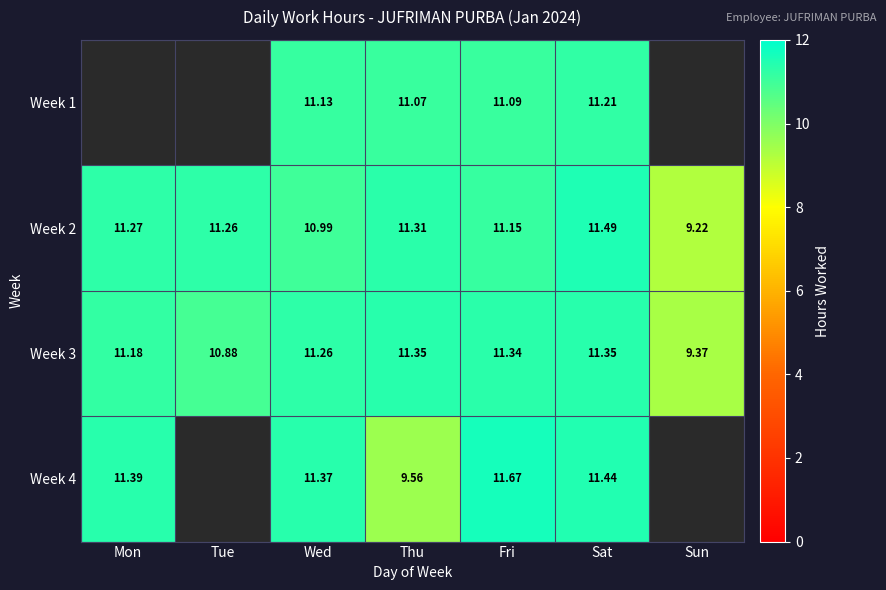

Is the value of Week 4 at Sat greater than the value of Week 2 at Fri?

Yes